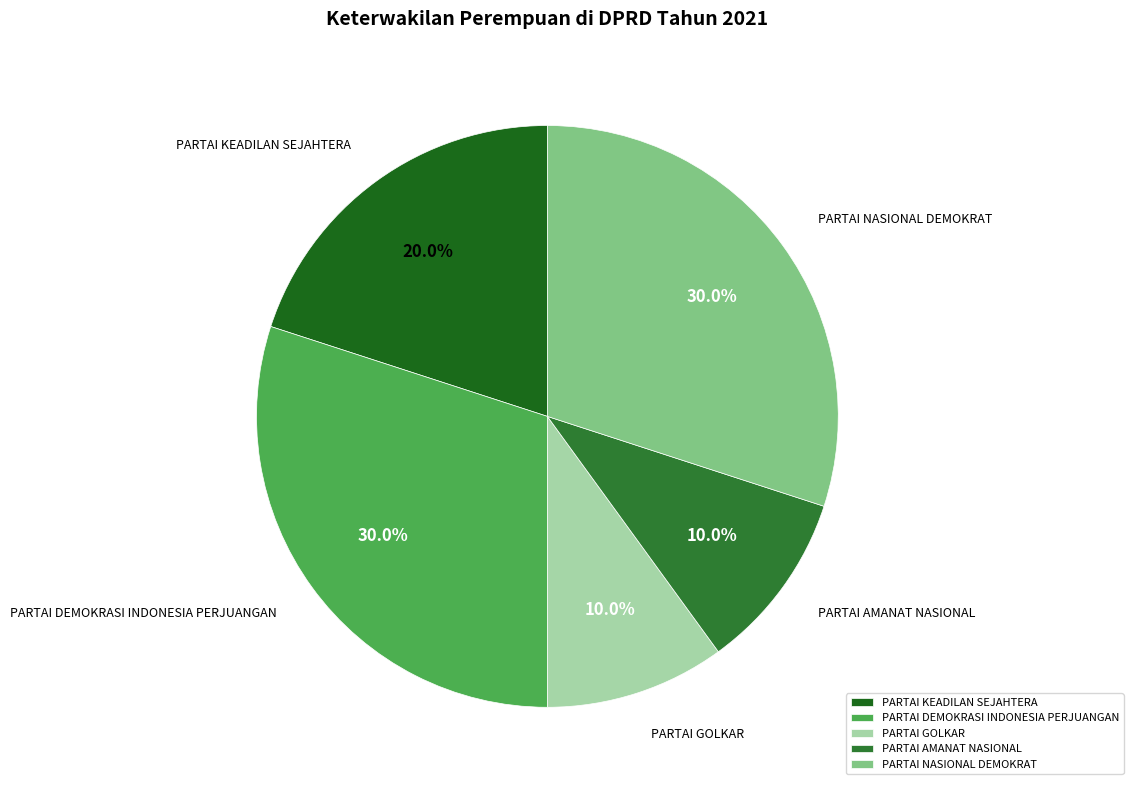

What percentage is NOT represented by PARTAI GOLKAR?

90.0%